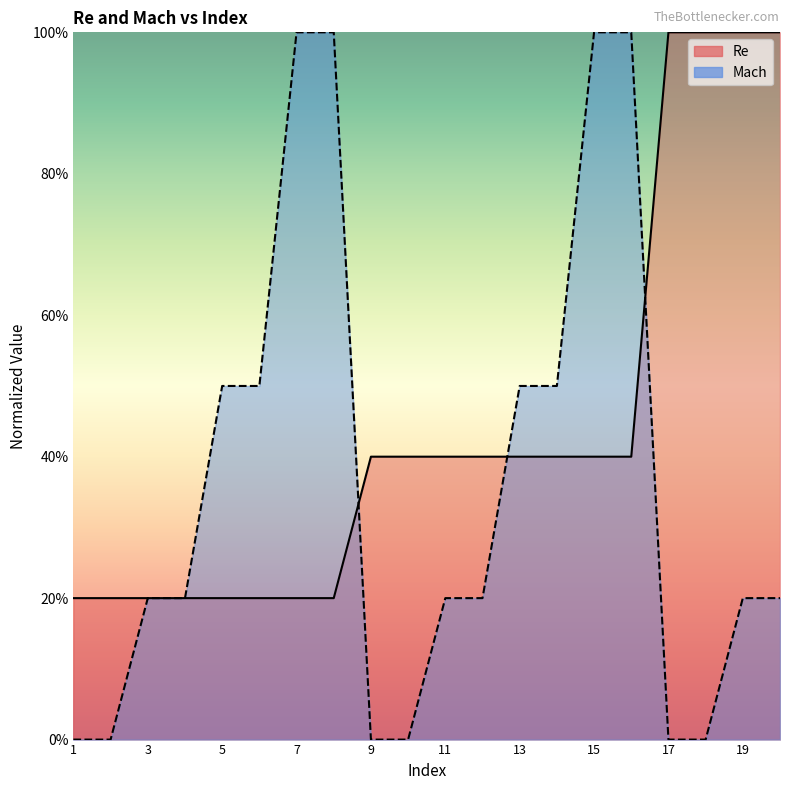

List the series in order of their peak value, highest first.

Re, Mach